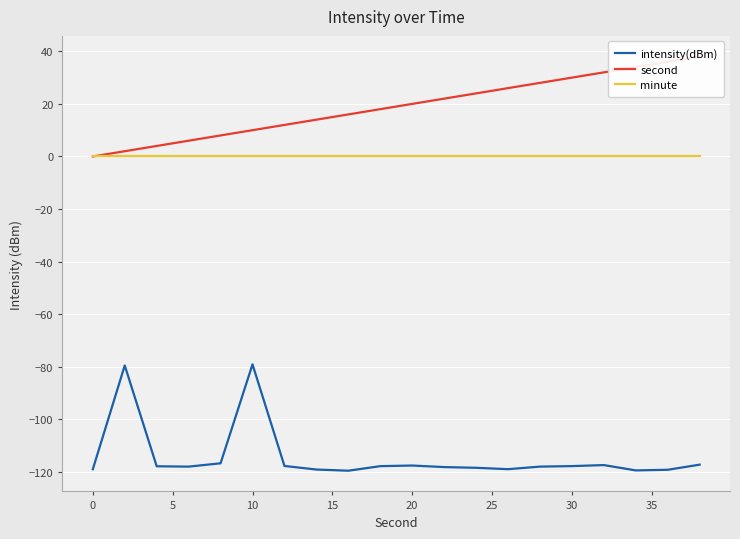

Is this an area chart (filled region under the line)?

No